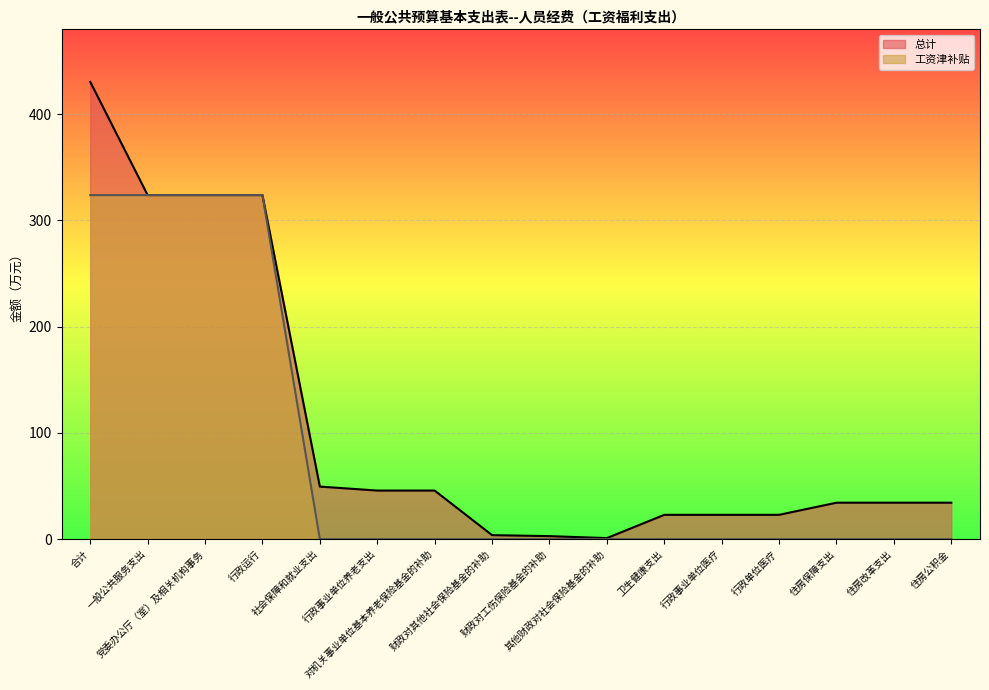

At which category does 总计 reach its first local valley?

其他财政对社会保险基金的补助